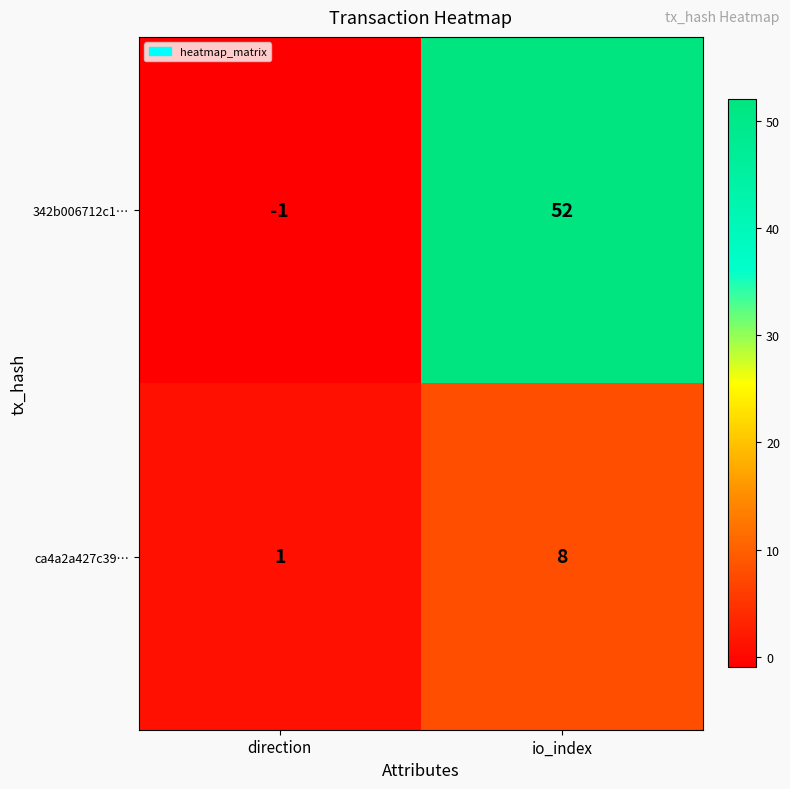

At which category does the chart reach its peak across all series?

io_index